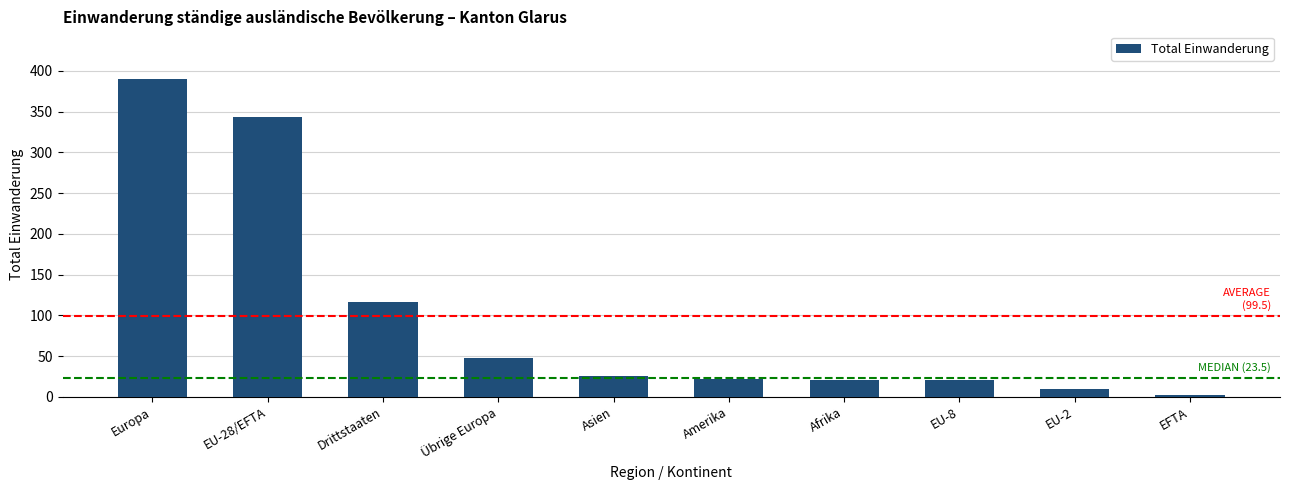

What is the difference between the maximum and minimum values?

388